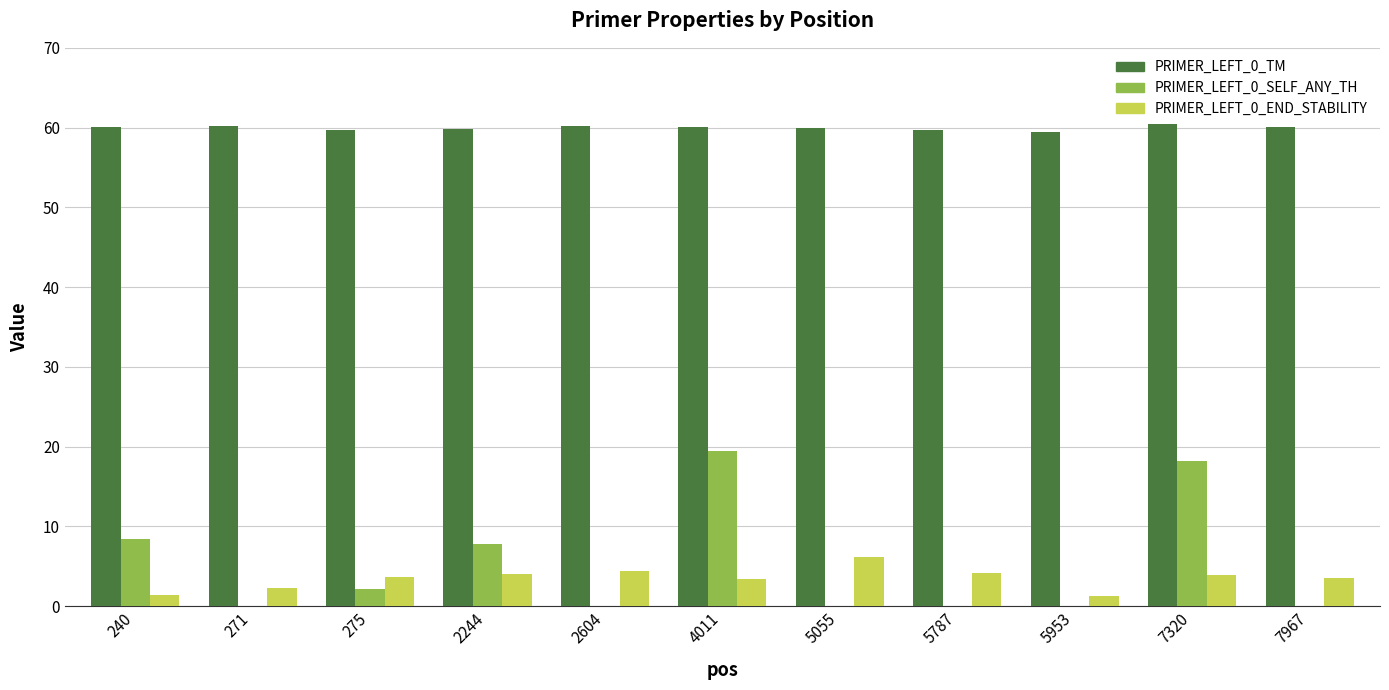

What is the sum of all PRIMER_LEFT_0_SELF_ANY_TH values?

56.1